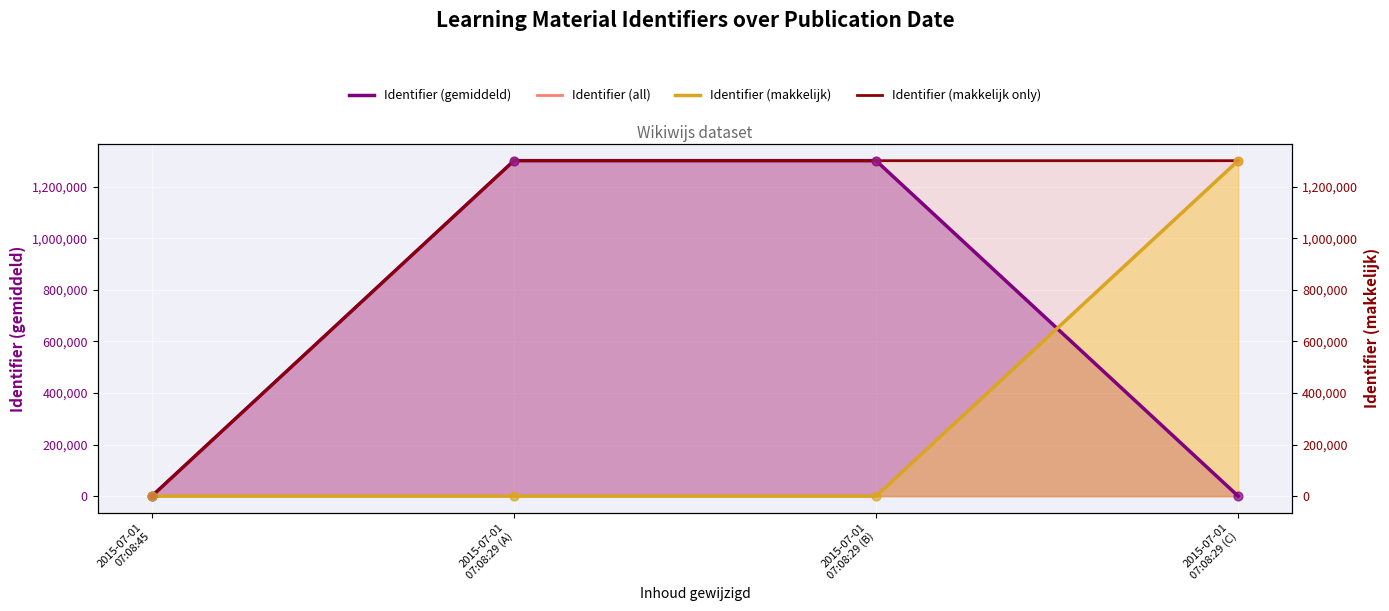

What is the ratio of the value at 2015-07-01 07:08:29 (B) to the value at 2015-07-01 07:08:29 (C)?

1.0